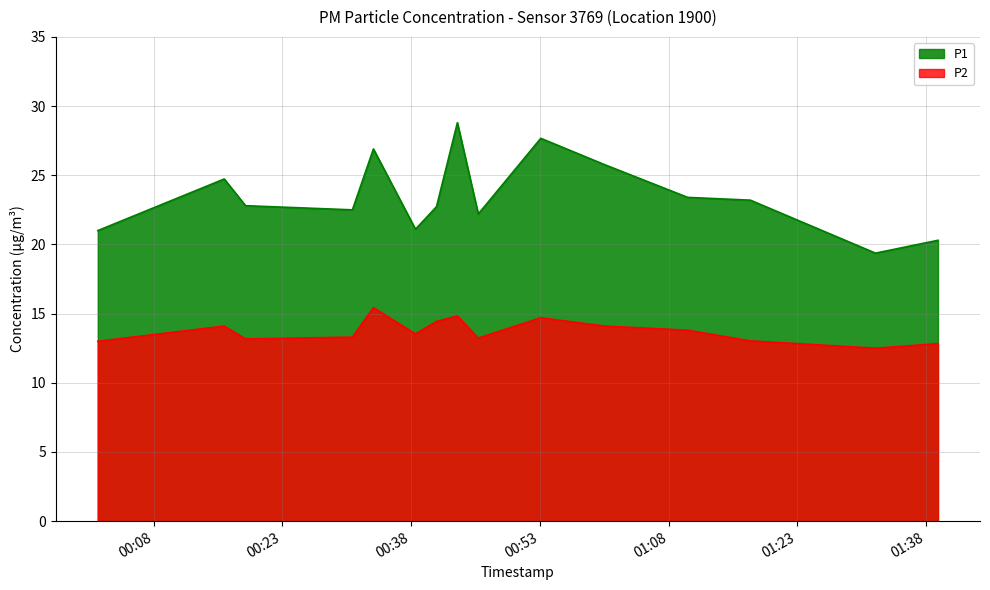

What is the difference between the P1 values at 00:31 and 00:16?

2.2